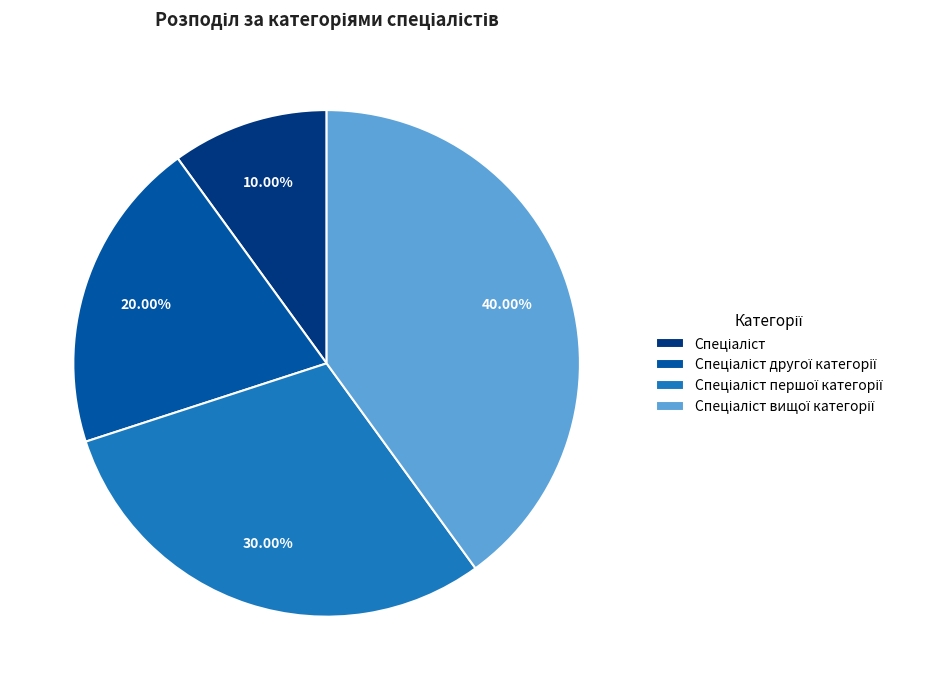

To the nearest percent, what is the average slice percentage?

25%